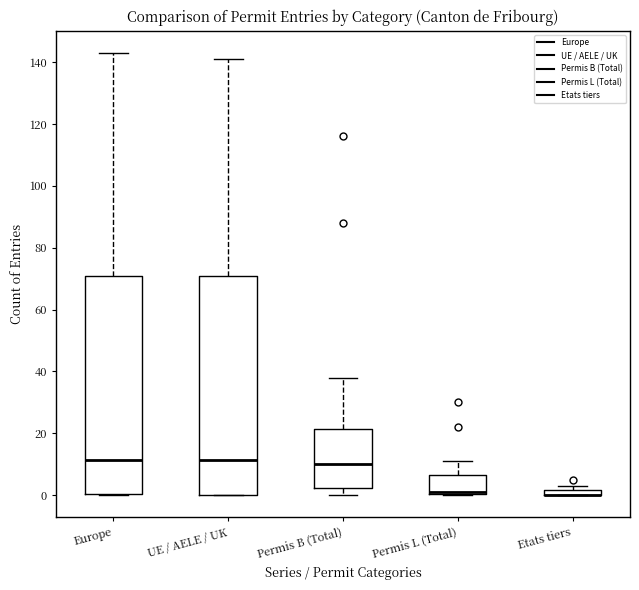

Where is the lower edge of the box for Permis L (Total) on the y-axis? The values are not printed on the chart, so give them approximately, as read against the axis.

0